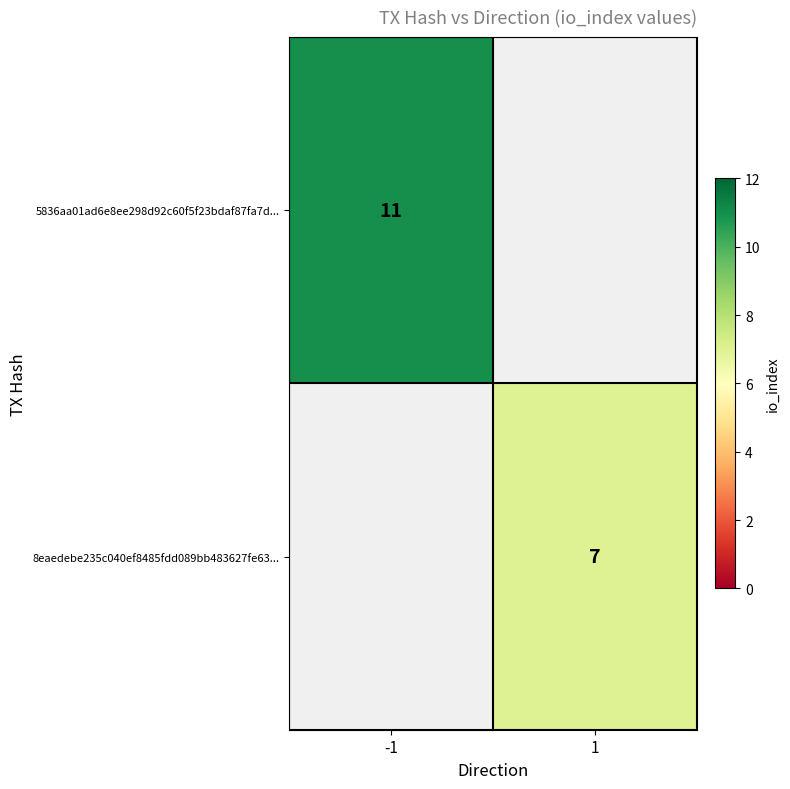

Is the value of 8eaedebe235c040ef8485fdd089bb483627fe63... at 1 greater than the value of 5836aa01ad6e8ee298d92c60f5f23bdaf87fa7d... at -1?

No